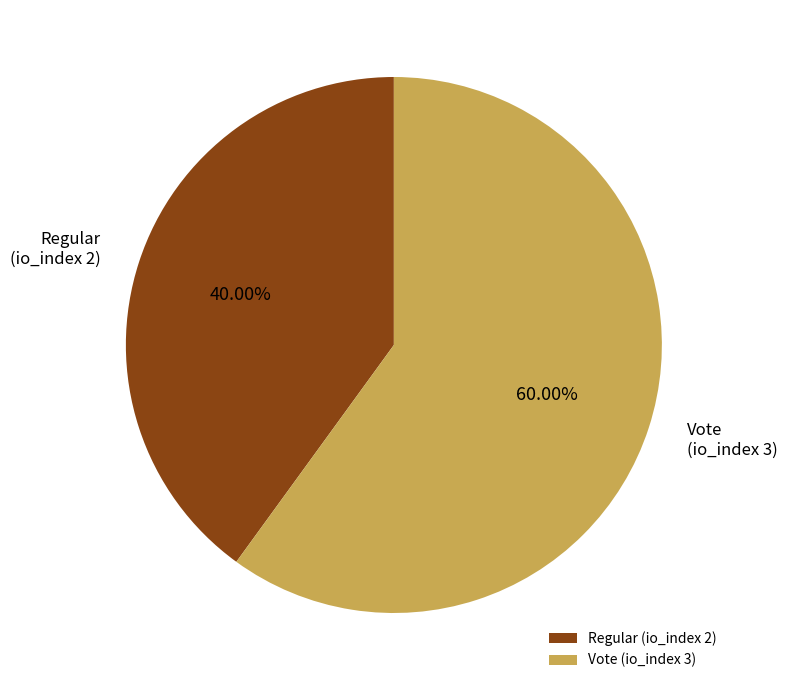

Is Vote (io_index 3) the majority of the pie?

Yes